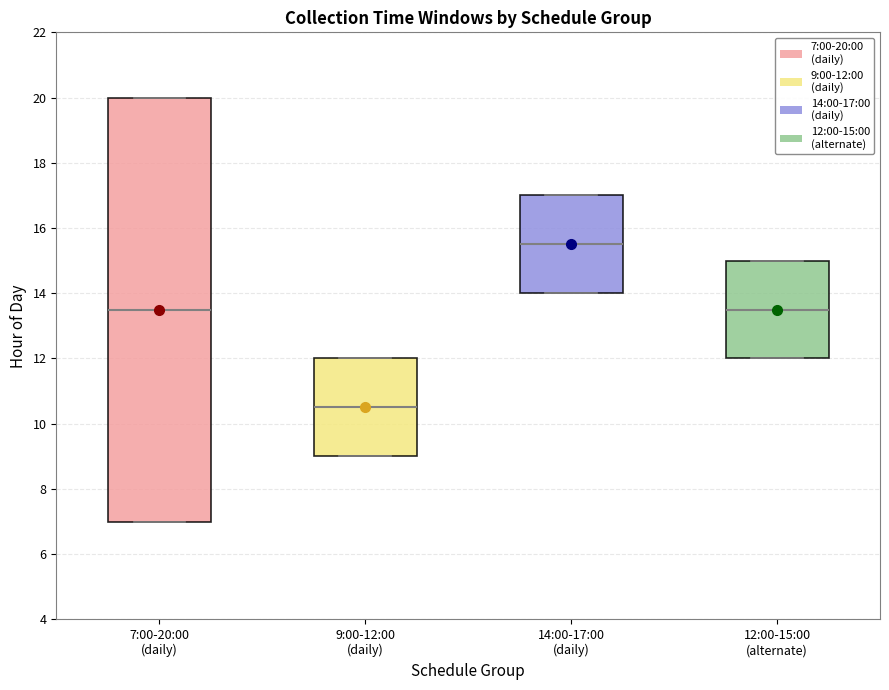

Which box is the tallest, from its lower edge to its upper edge?

7:00-20:00 (daily)